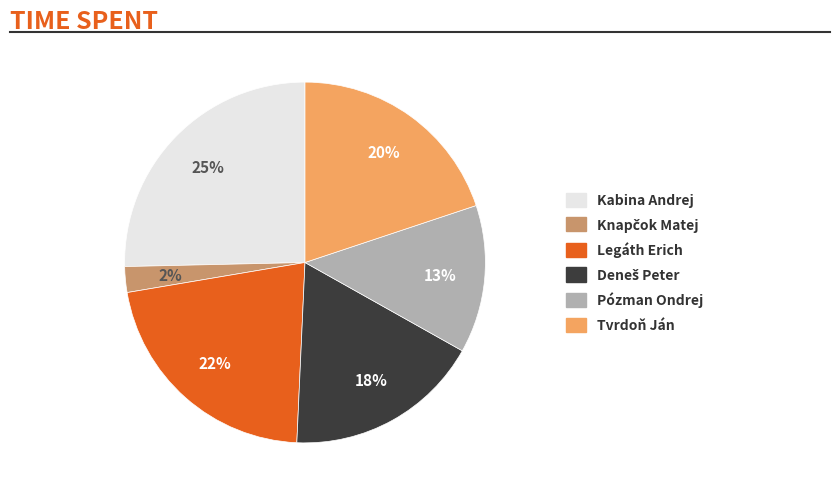

What percentage is the Kabina Andrej slice, to the nearest percent?

25%